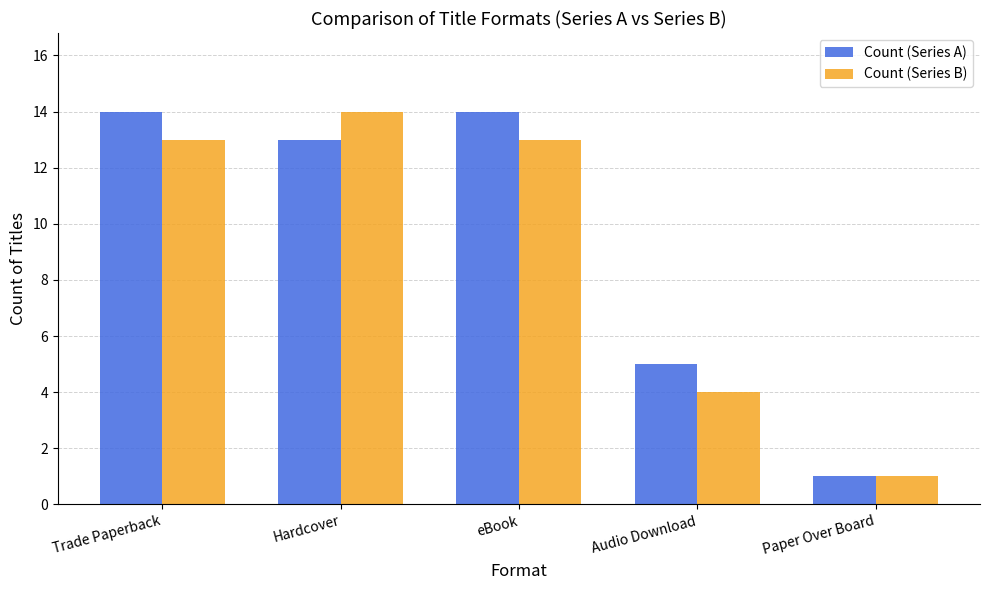

What is the total value across all series at Audio Download?

9